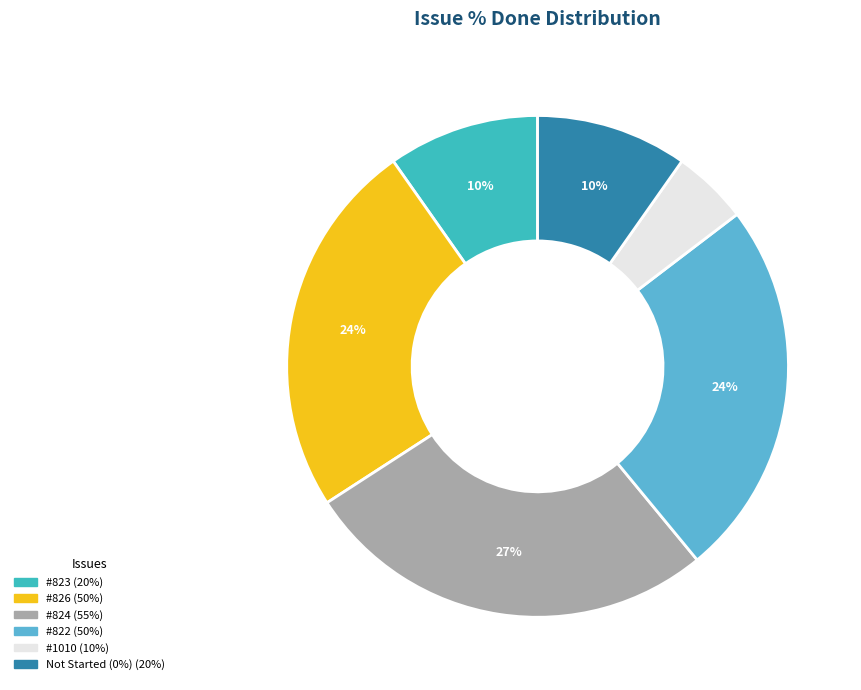

To the nearest percent, what is the average slice percentage?

17%